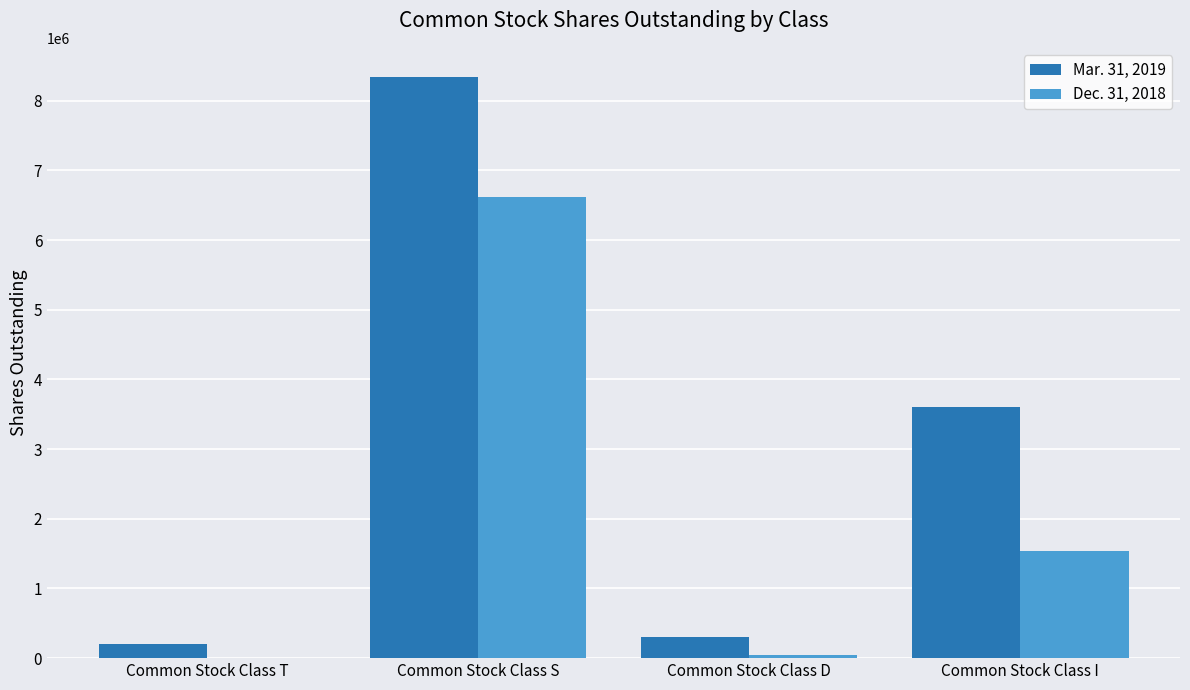

Which series has the largest total across all categories?

Mar. 31, 2019